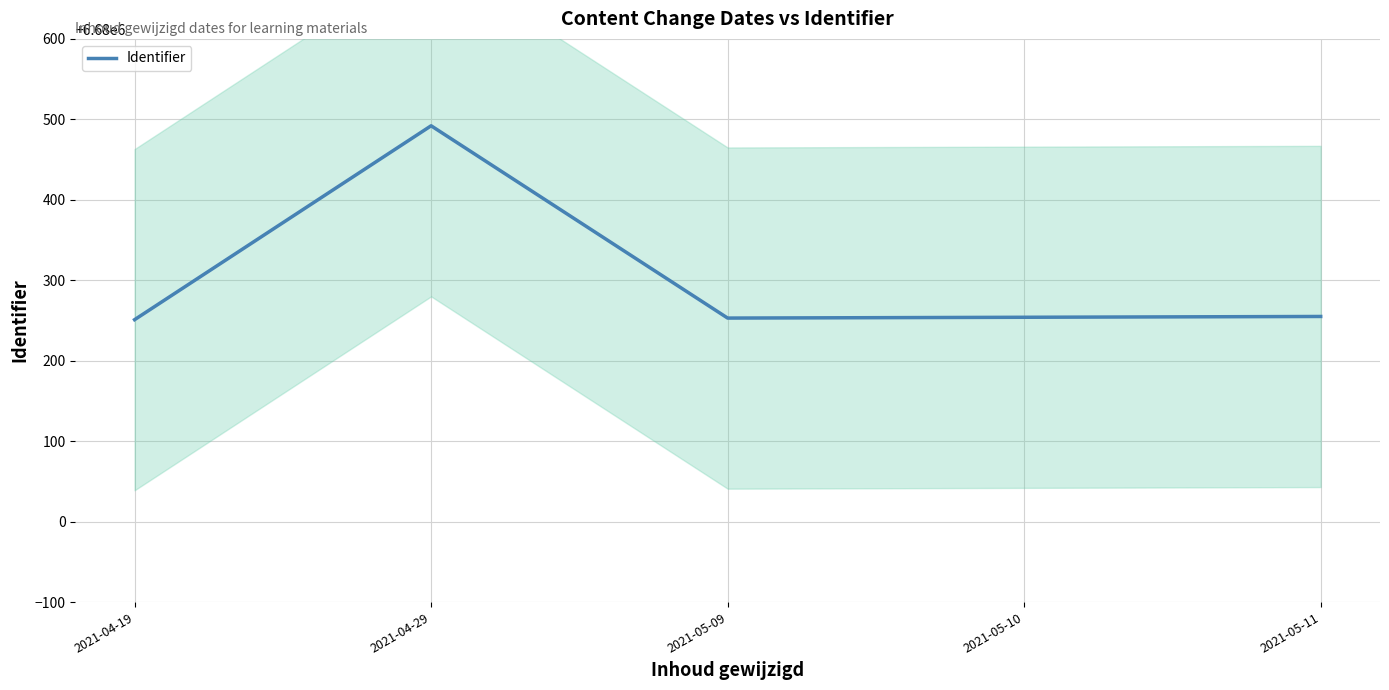

At which label is the value closest to 6680371?

2021-05-11